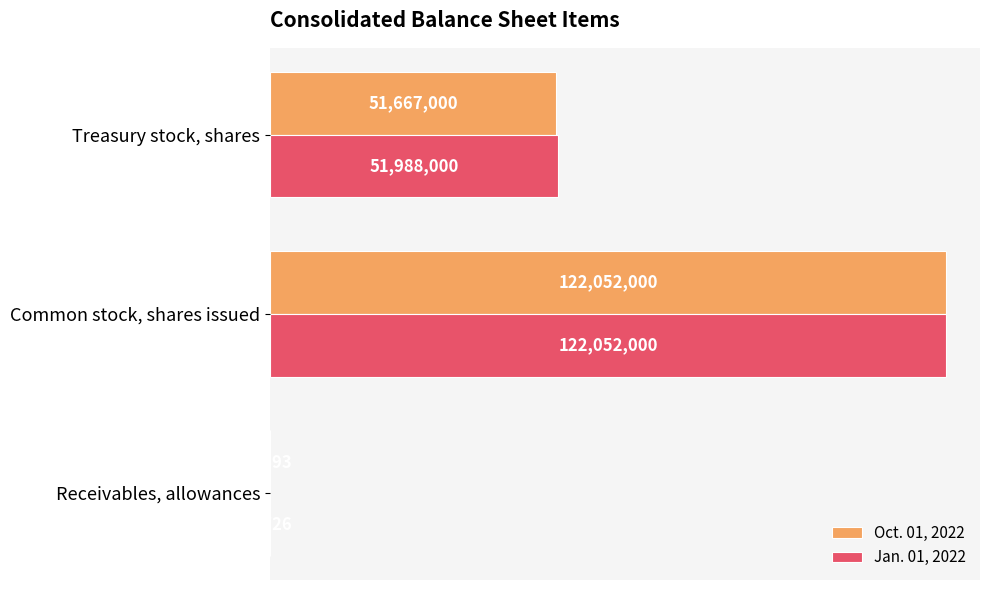

What is the maximum value shown in the chart?

122052000